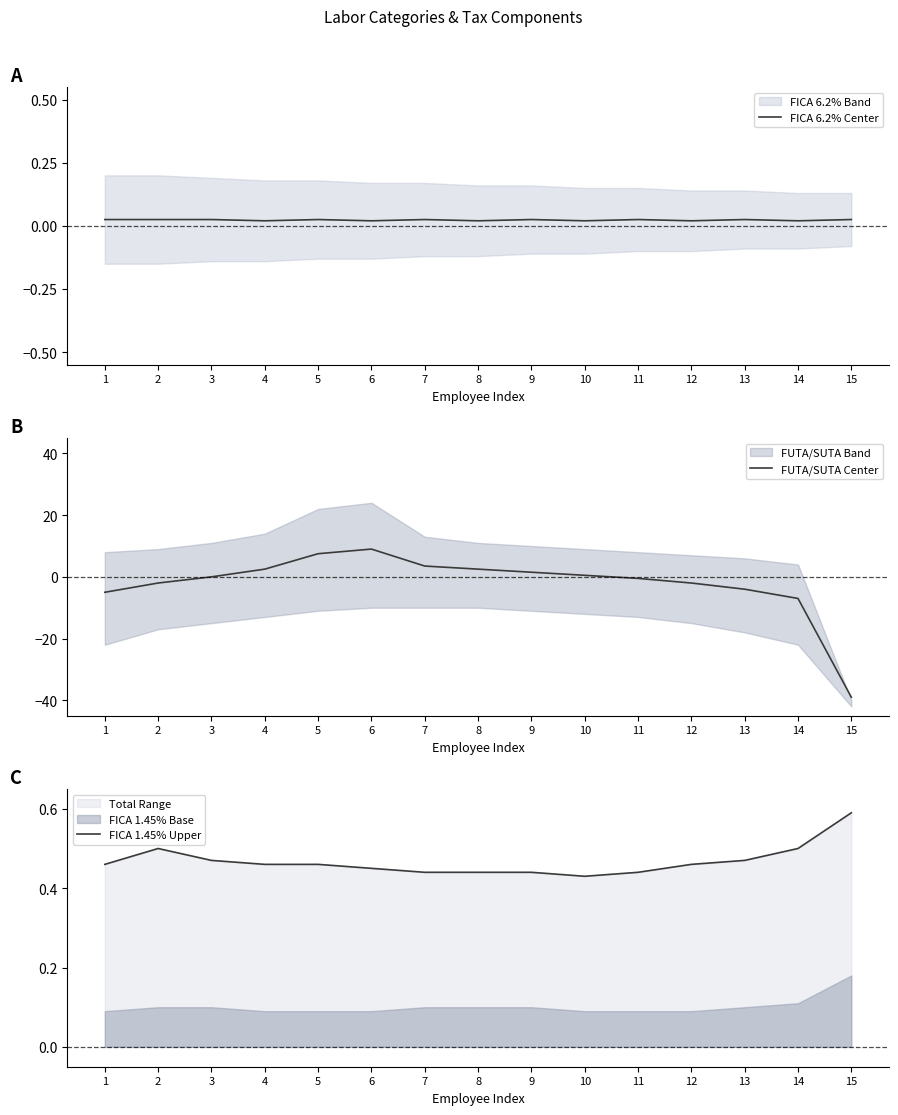

How many lines are shown in the chart?

3